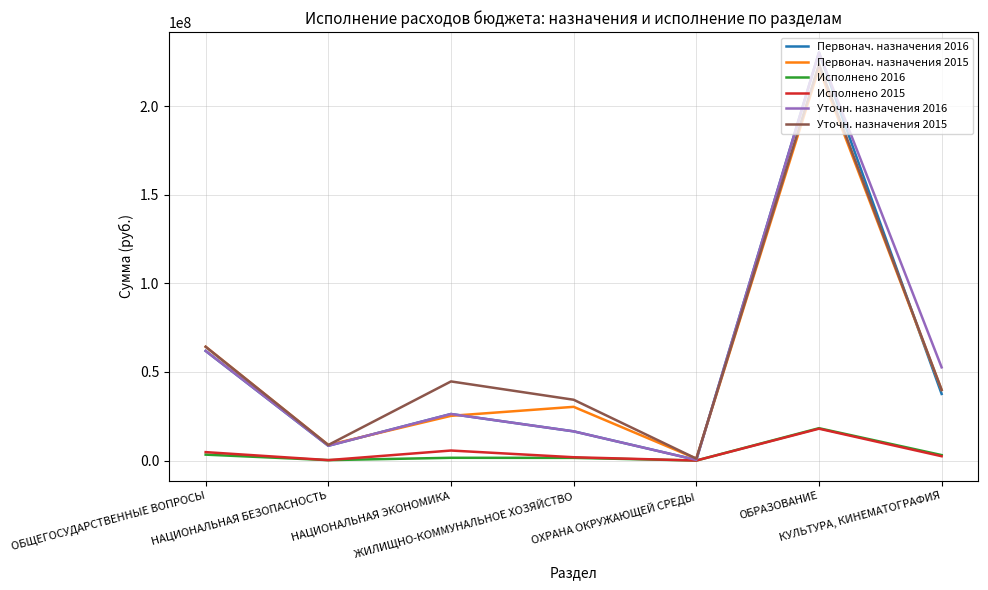

True or false: Уточн. назначения 2016 has more than 1 interior local peaks.

True